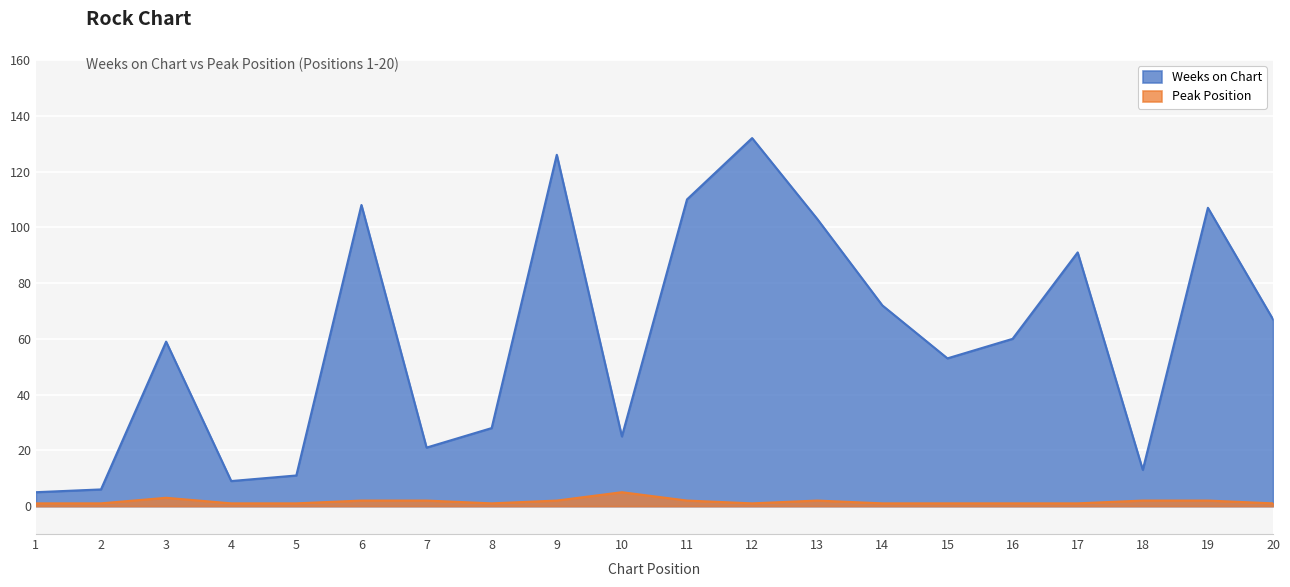

What is the difference between the maximum and second lowest values in the Weeks on Chart series?

126